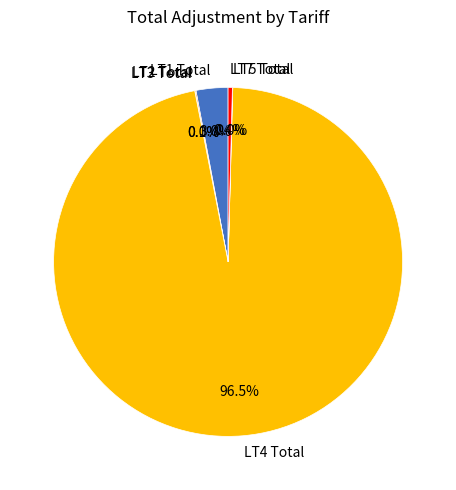

Between LT1 Total and LT7 Total, which is larger?

LT1 Total